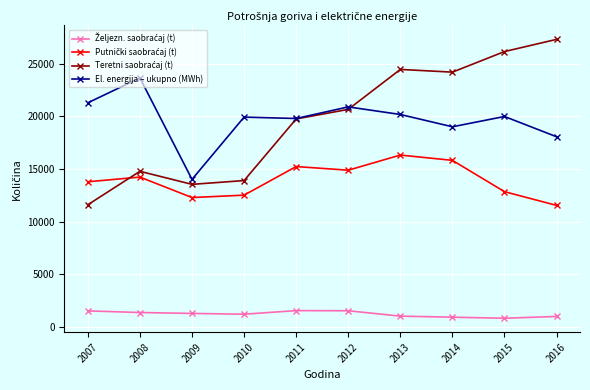

Which category has the lowest value in the El. energija – ukupno (MWh) series?

2009